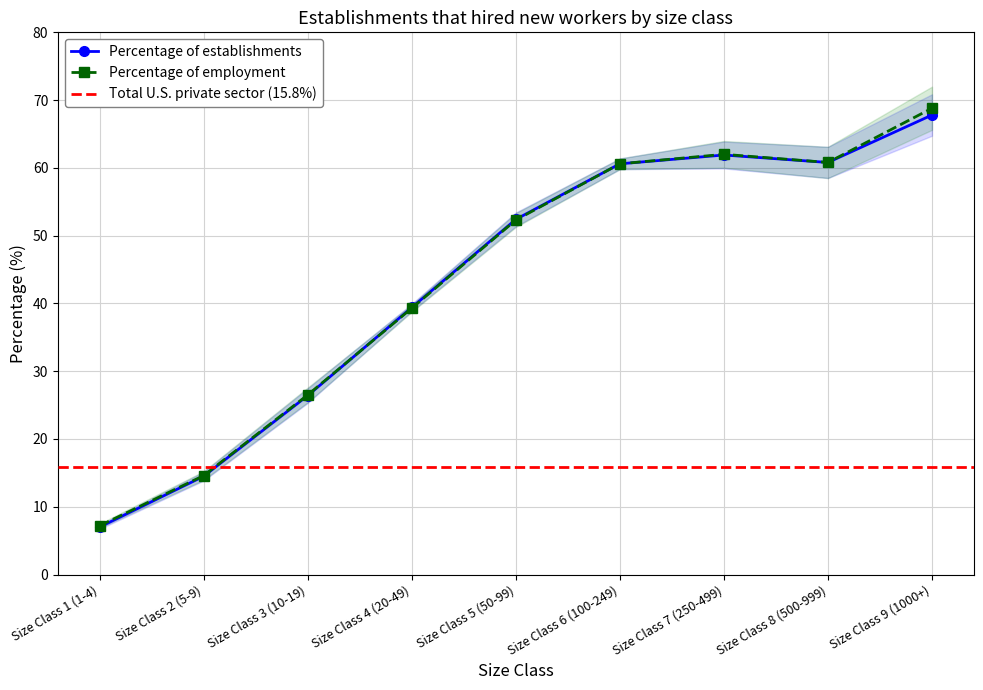

The Percentage of establishments series shows 52.4 at Size Class 5 (50-99). True or false?

True